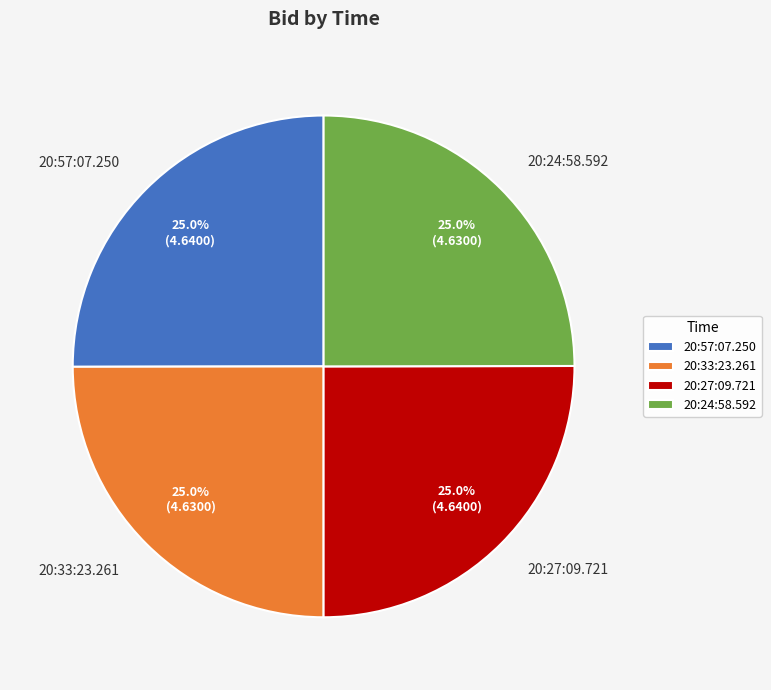

What is the ratio of the value at 20:33:23.261 to the value at 20:57:07.250?

1.0